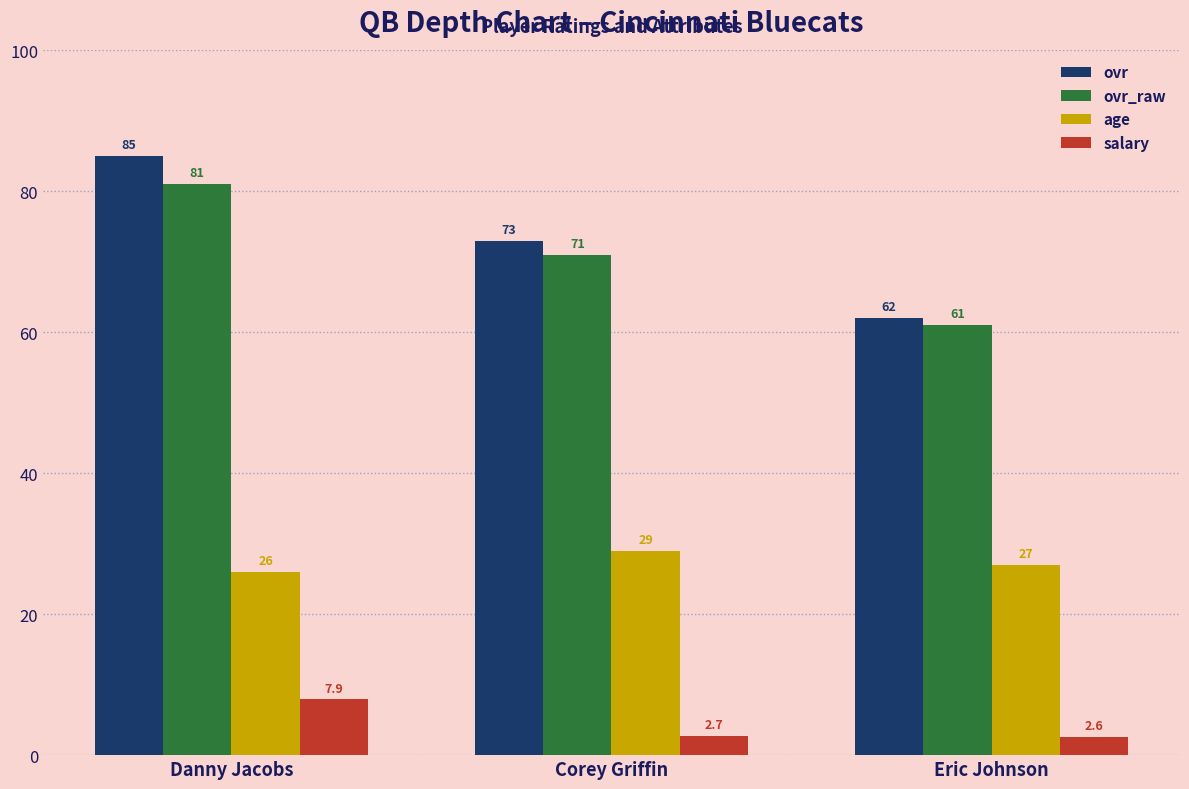

What is the total value across all series at Corey Griffin?

175.7